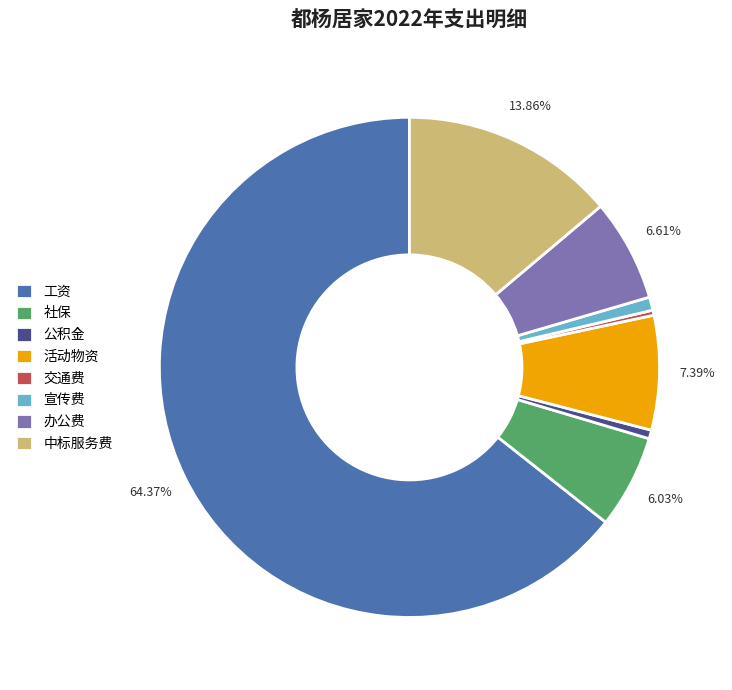

Which category accounts for the majority?

工资